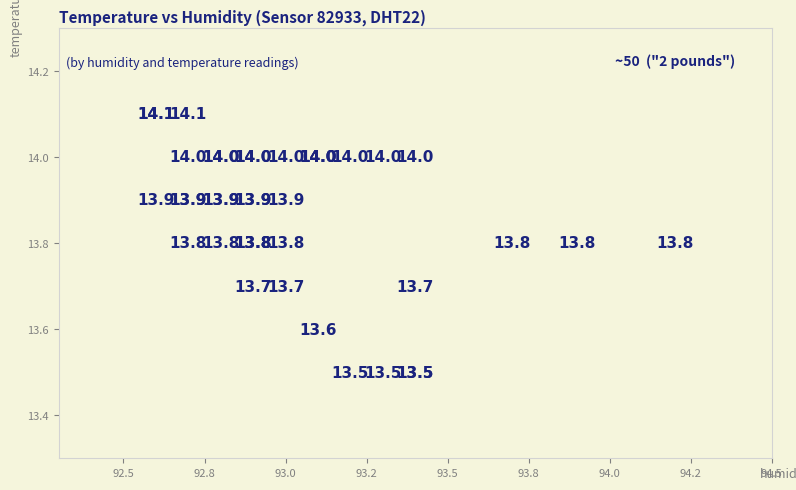

What Y value in the scatter plot is closest to 13?

13.5